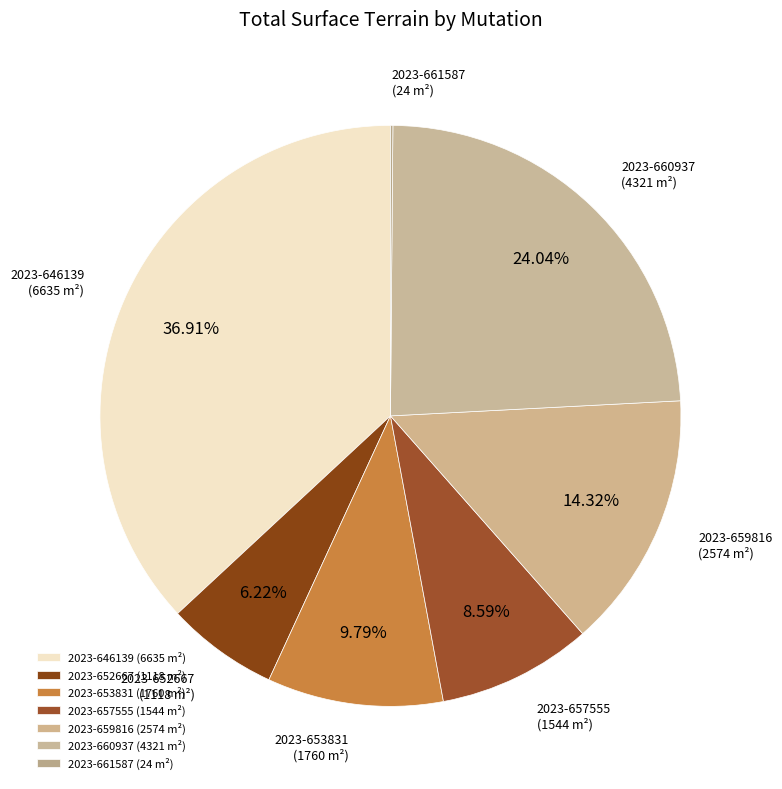

To the nearest percent, what is the average slice percentage?

14%